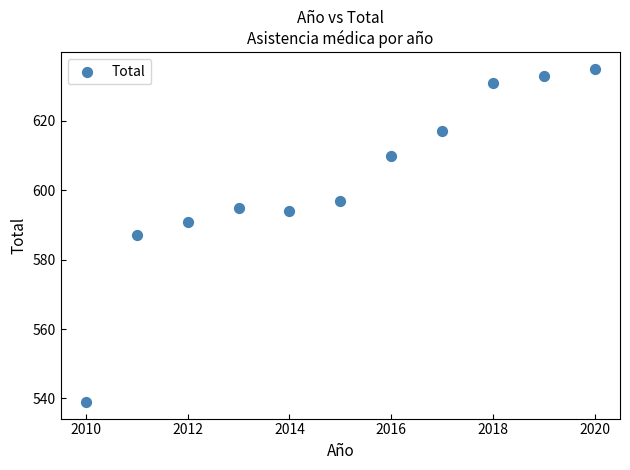

What is the range of Y values (max minus min)?

96